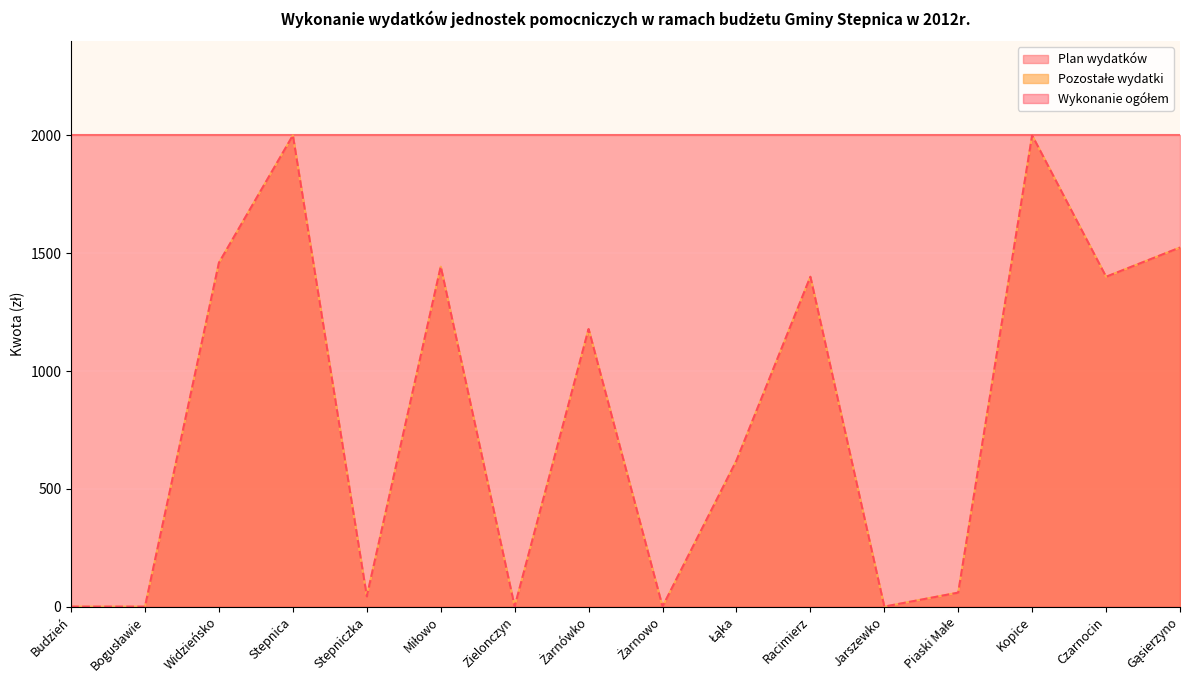

At which category is the sum across all series the highest?

Stepnica